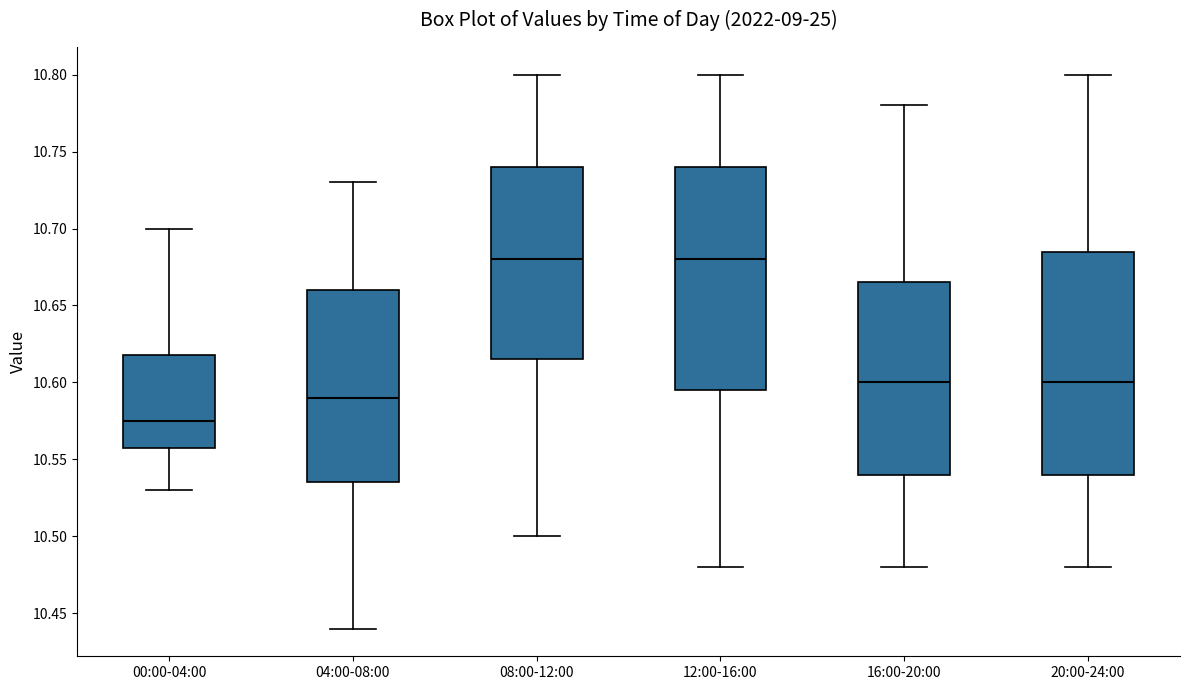

Which box's median line is the lowest?

00:00-04:00